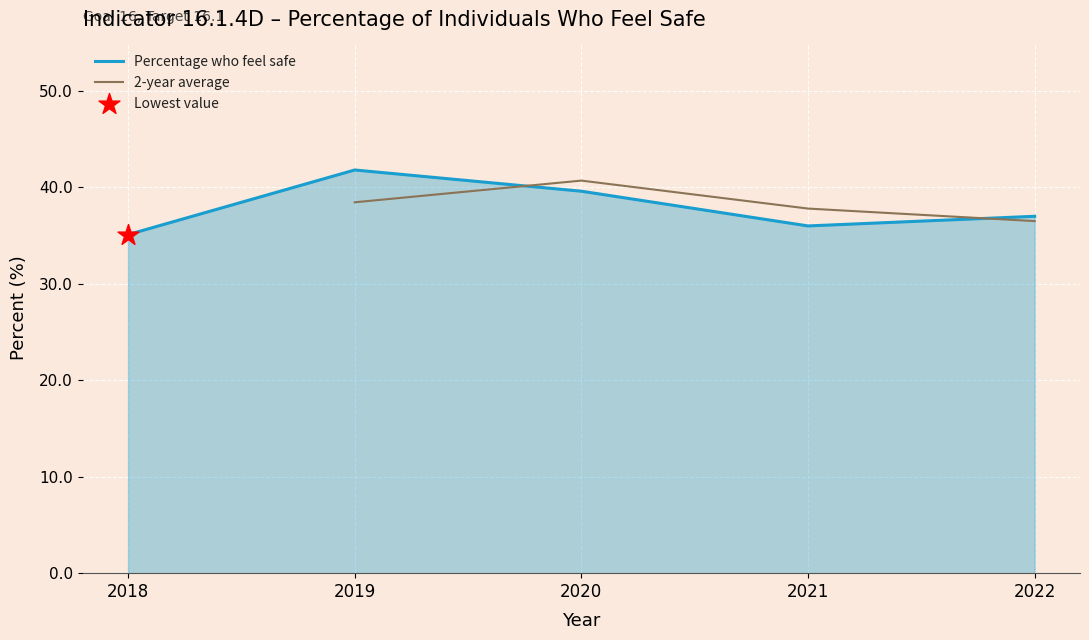

What is the change in value from 2019 to 2020?

-2.2